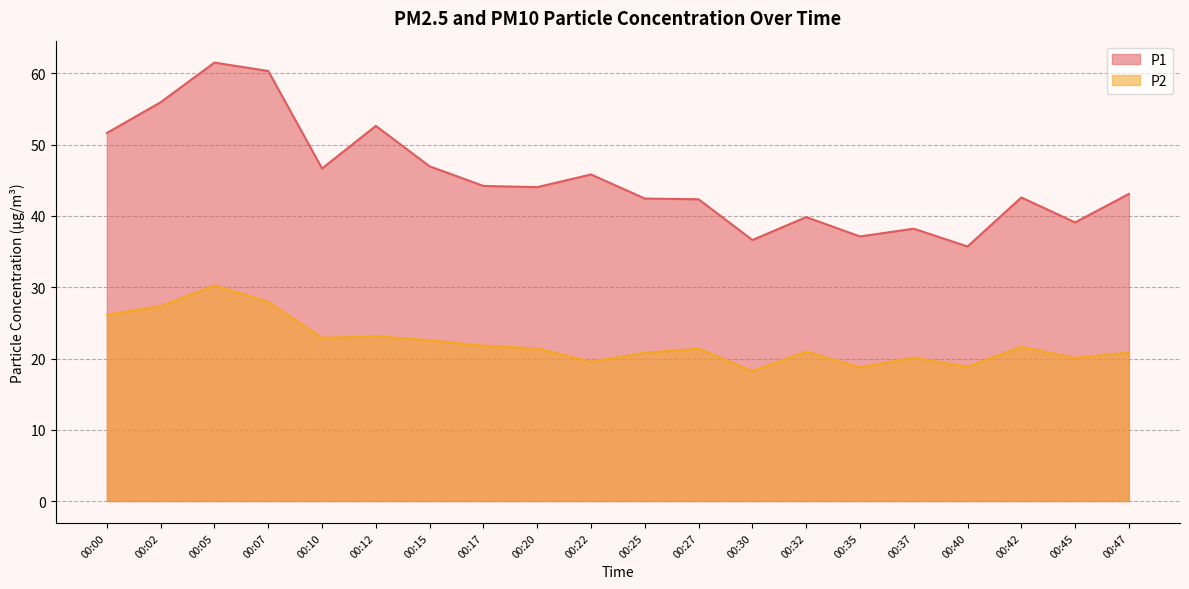

What is the minimum value for P1?

35.7